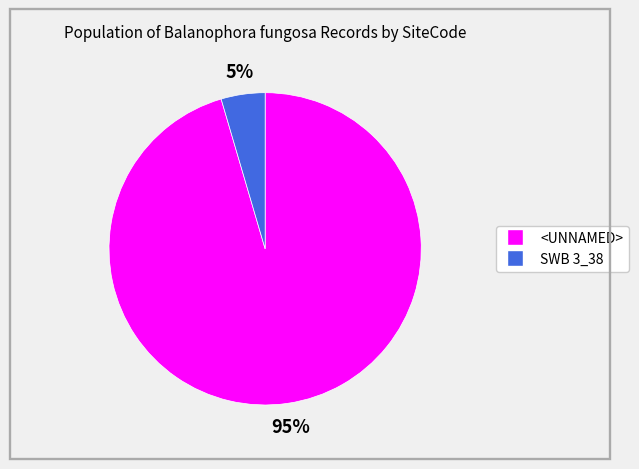

What percentage is the SWB 3_38 slice, to the nearest percent?

5%